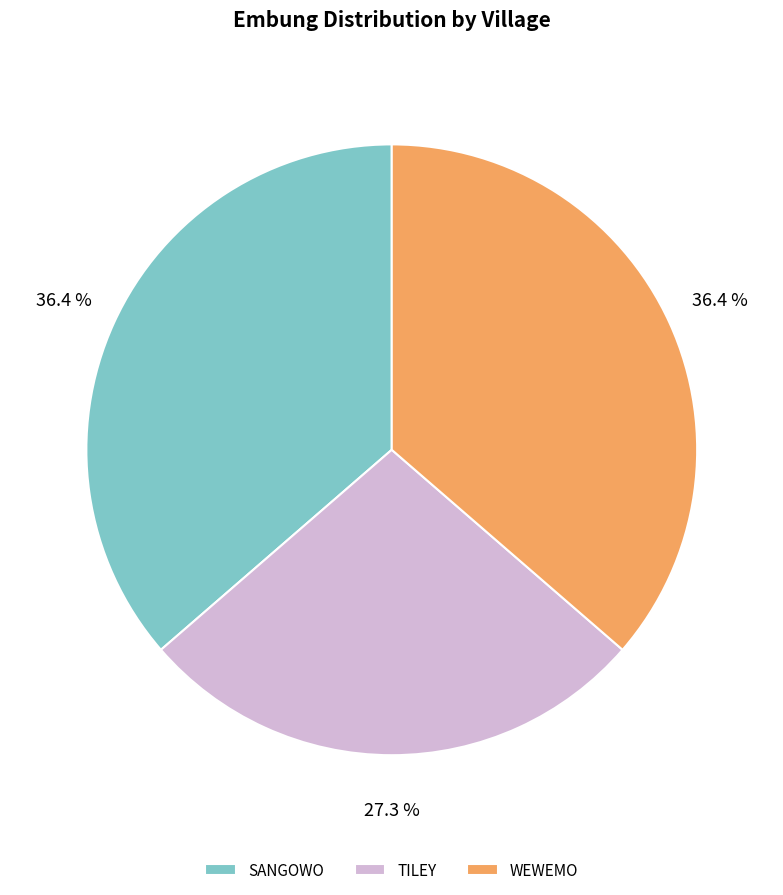

Does SANGOWO represent more than half of the total?

No